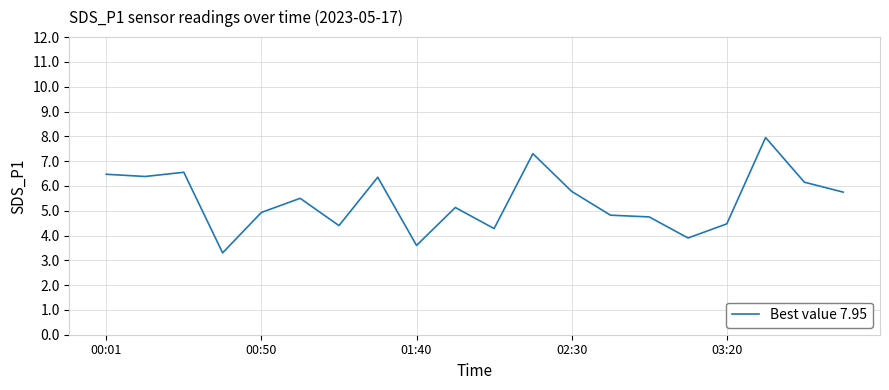

What is the greatest value displayed?

8.0